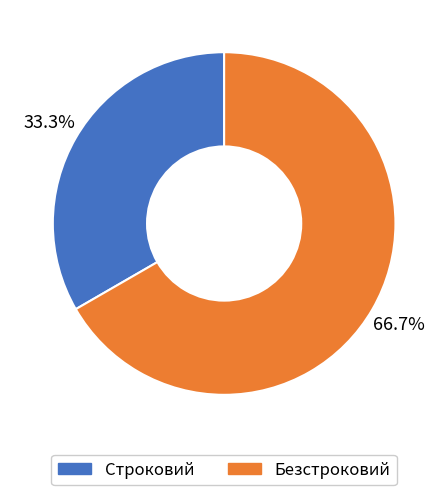

Is it true that Строковий is 23% of the pie?

False